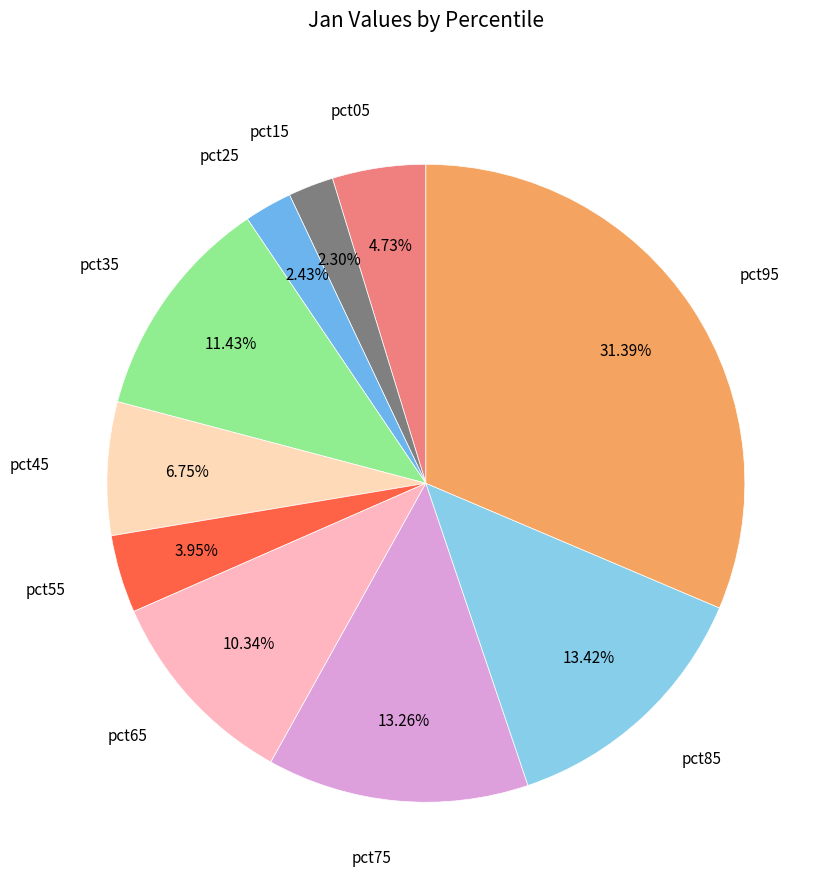

To the nearest percent, what is the difference between the largest and smallest slice percentages?

29%